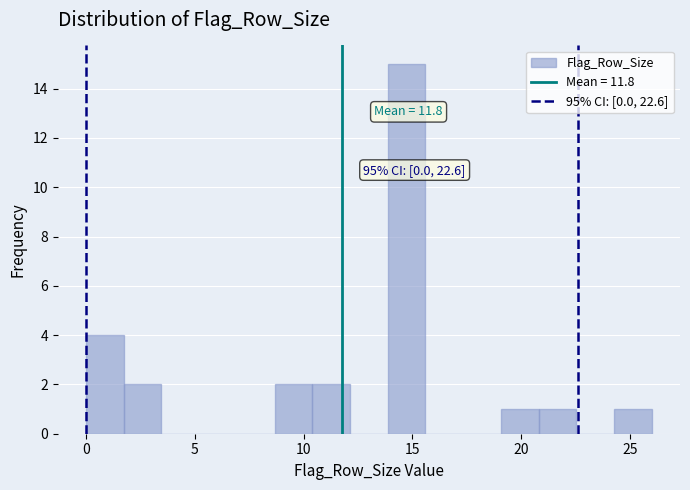

Around what value on the x-axis is the tallest bar? Give the approximate position of its centre, as read against the axis.

14.5